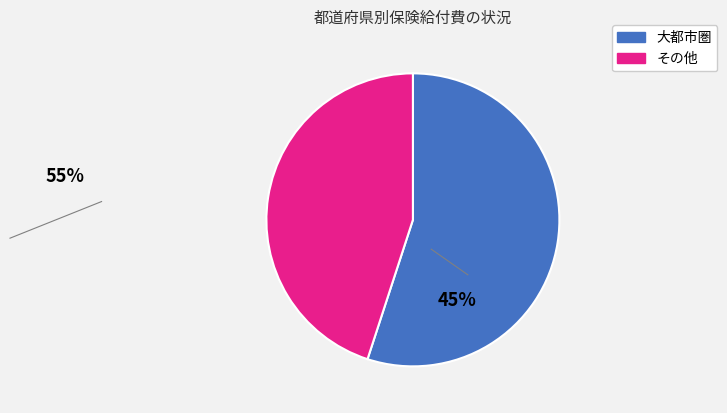

Is there a majority slice in this chart?

Yes